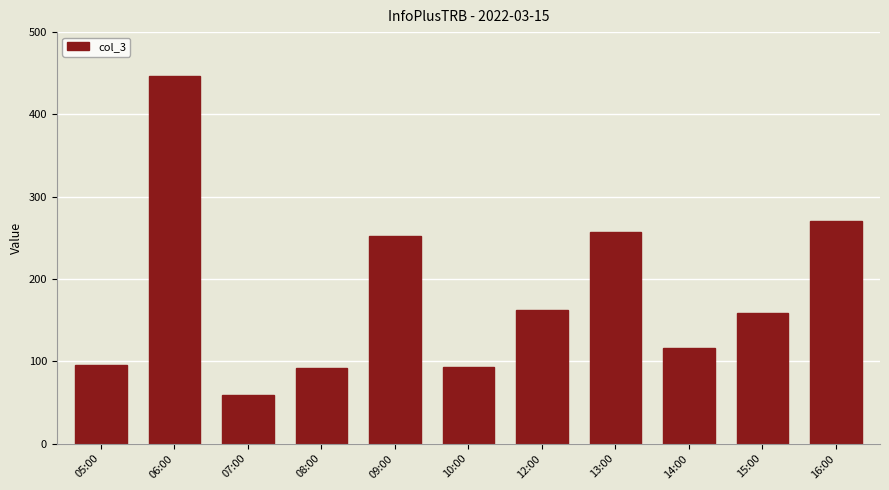

What is the change in value from 13:00 to 16:00?

+14